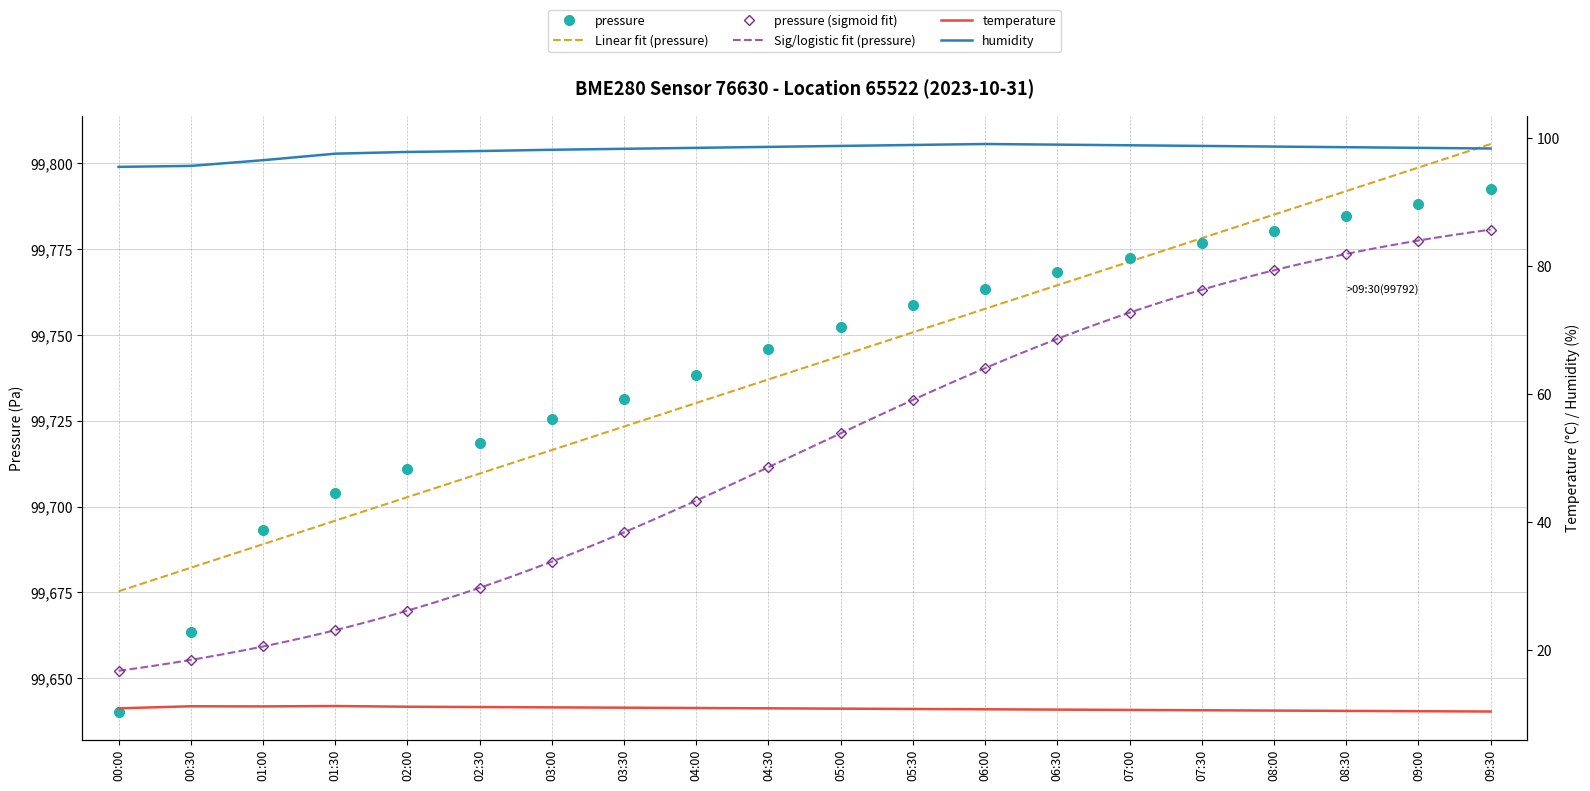

What is the smallest value displayed?

10.3